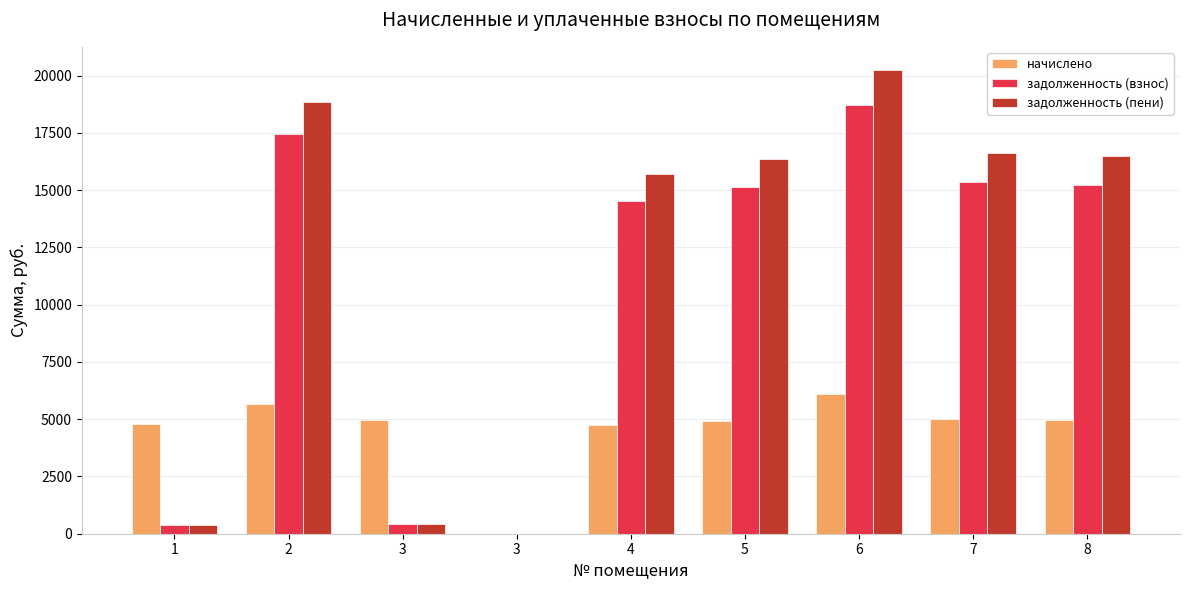

Is it true that начислено equals 8290.4 at 4?

False